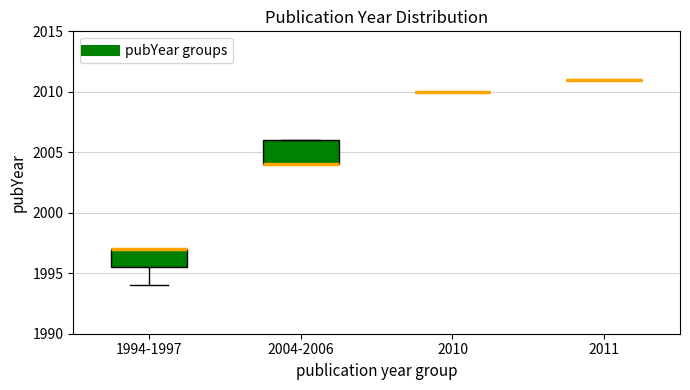

Reading left to right, read every box against the y-axis: the position of its median line, the range the box covers, and the ends of its whiskers. The values are not printed on the chart, so give them approximately, as read against the axis.

1994-1997: median 1997.0 (drawn on the box's upper edge), box 1995.5 to 1997.0, whiskers 1994.0 to 1997.0
2004-2006: median 2004.0 (drawn on the box's lower edge), box 2004.0 to 2006.0, whiskers 2004.0 to 2006.0
2010: box collapsed to a line at 2010.0, whiskers 2010.0 to 2010.0
2011: box collapsed to a line at 2011.0, whiskers 2011.0 to 2011.0